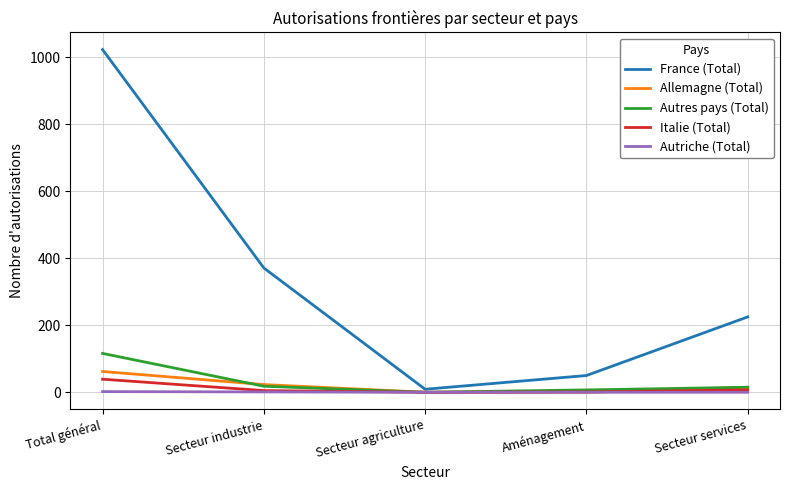

At which category is the sum across all series the highest?

Total général